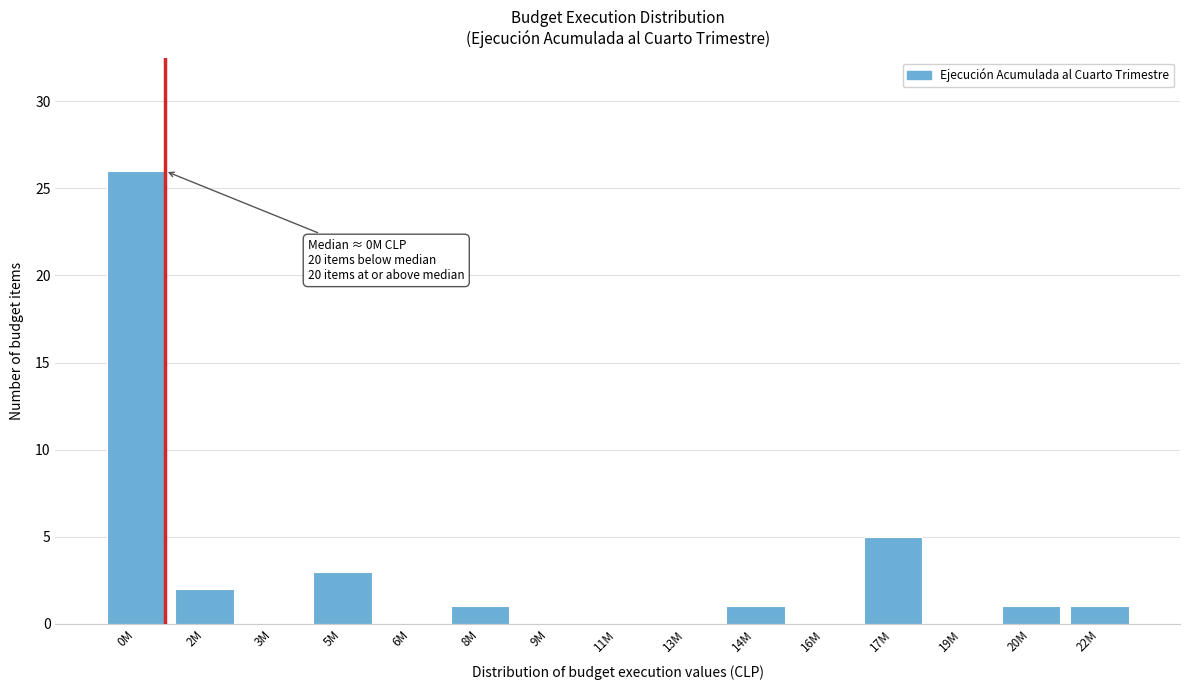

Reading left to right, list all the values displayed in this chart.

0M=26	2M=2	3M=0	5M=3	6M=0	8M=1	9M=0	11M=0	13M=0	14M=1	16M=0	17M=5	19M=0	20M=1	22M=1